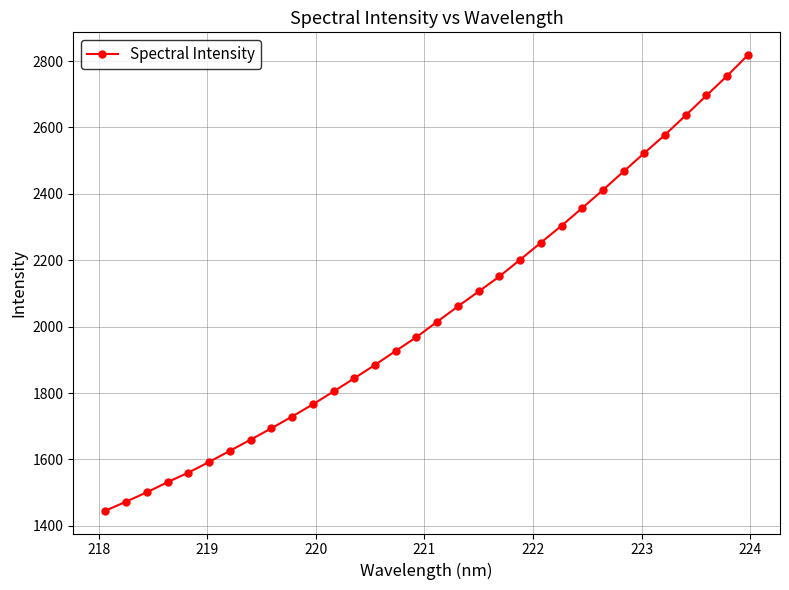

True or false: there are more than 2 points higher than both neighbors.

False